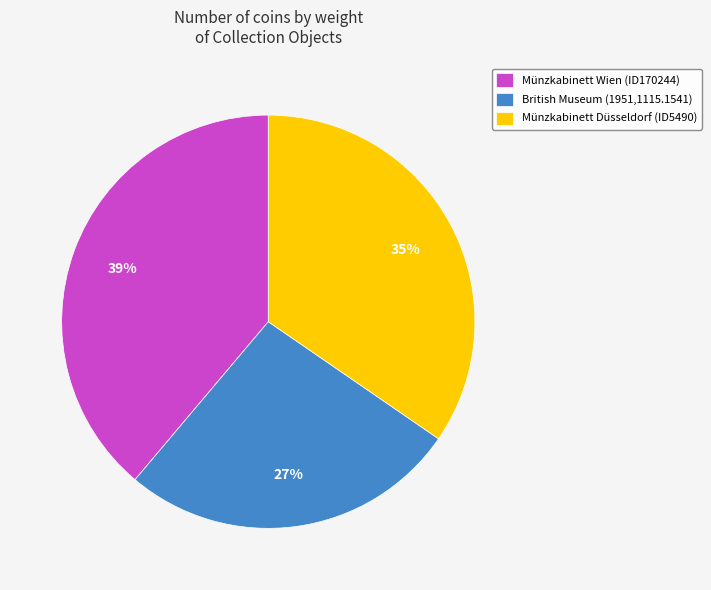

Count the number of slices in the pie.

3